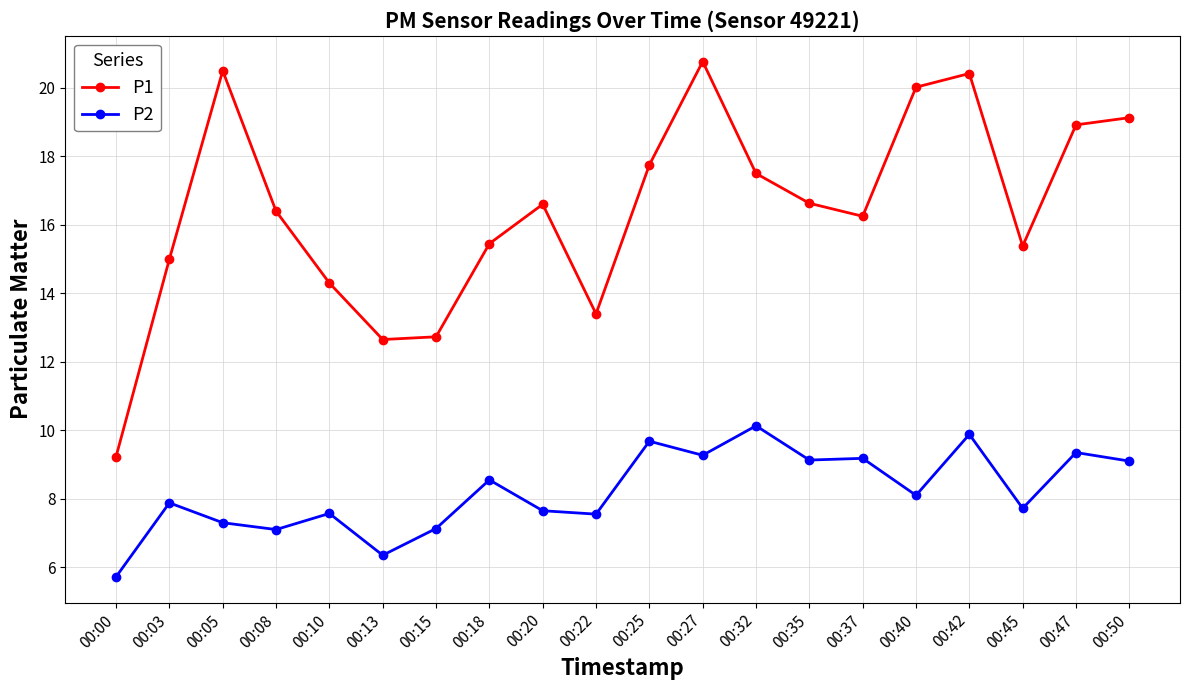

Where does the P1 series first go above 16?

00:05